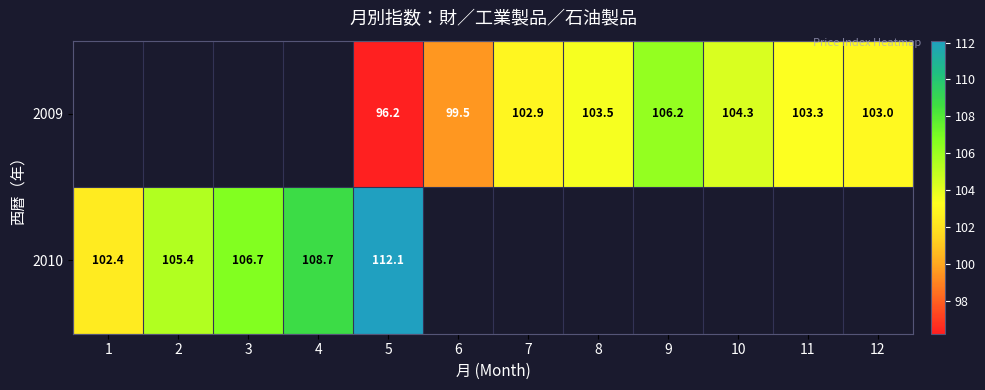

What is the sum of the 2009 values at 11 and 12?

206.3